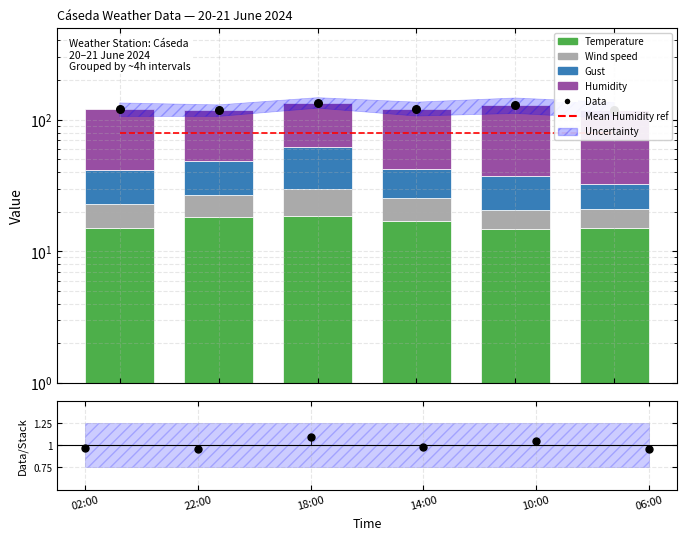

Which series has the widest spread of Y values?

Humidity